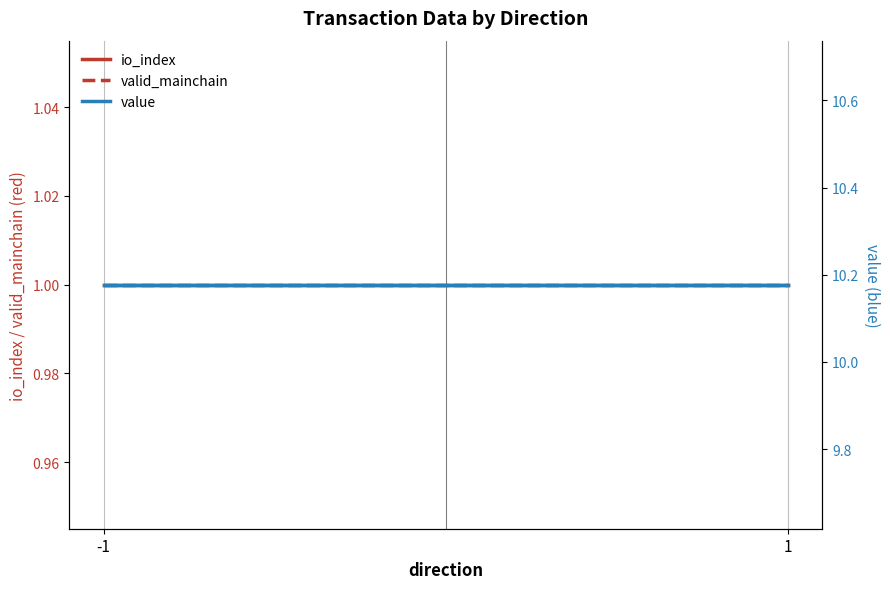

Rank the series by their maximum value, from highest to lowest.

value, io_index, valid_mainchain